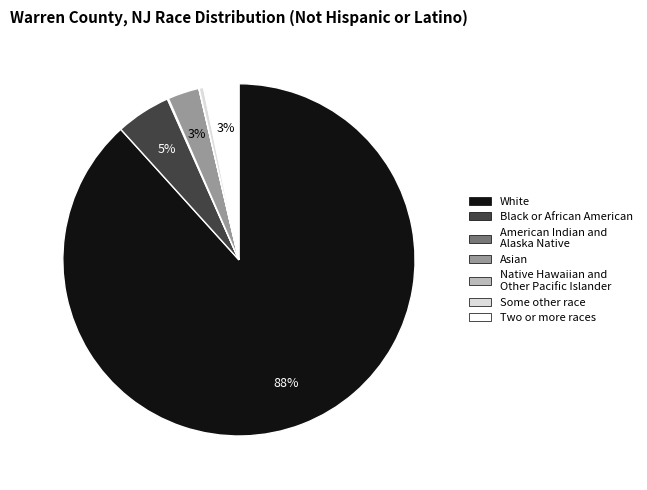

What percentage is the Black or African American slice, to the nearest percent?

5%